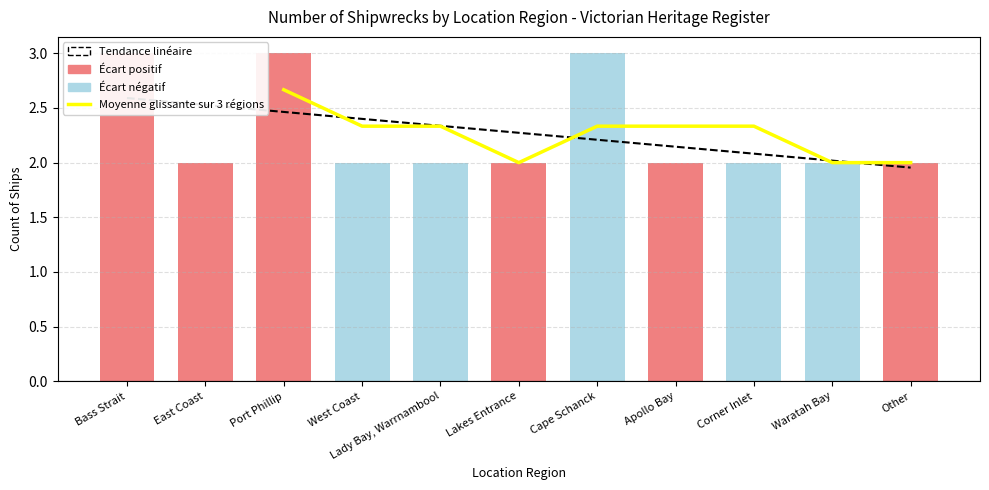

Reading left to right, what are all the values shown in this chart?

3	2	3	2	2	2	3	2	2	2	2